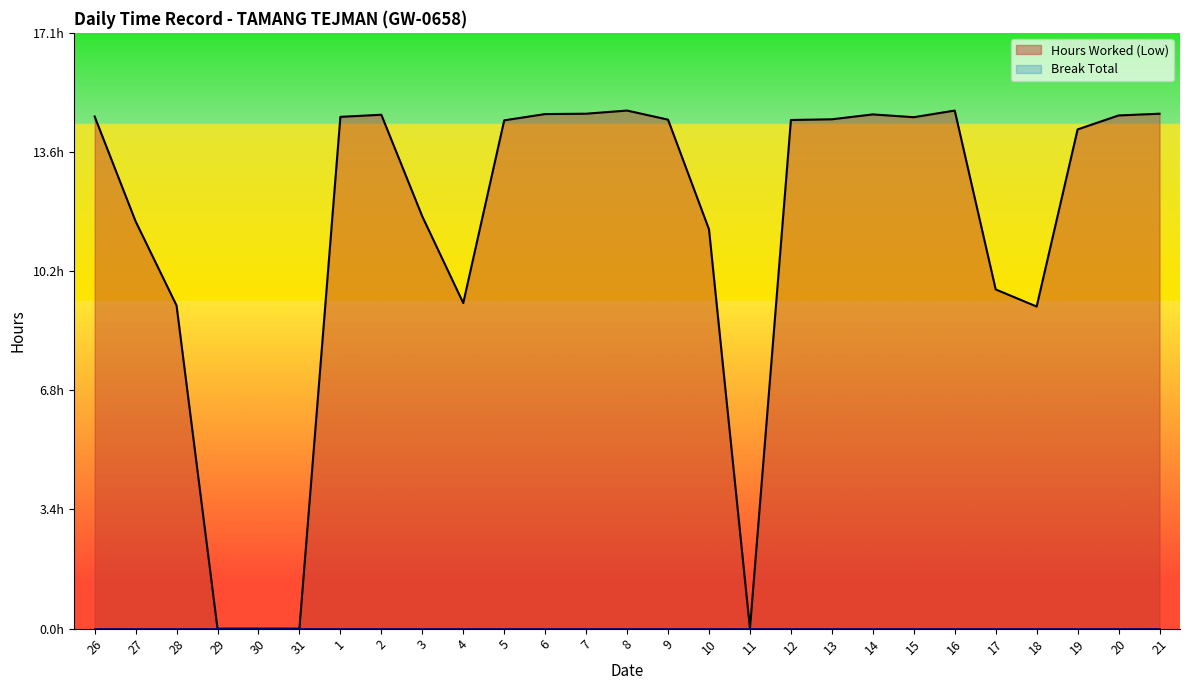

What is the ratio of the value at 9 to the value at 1?

1.0